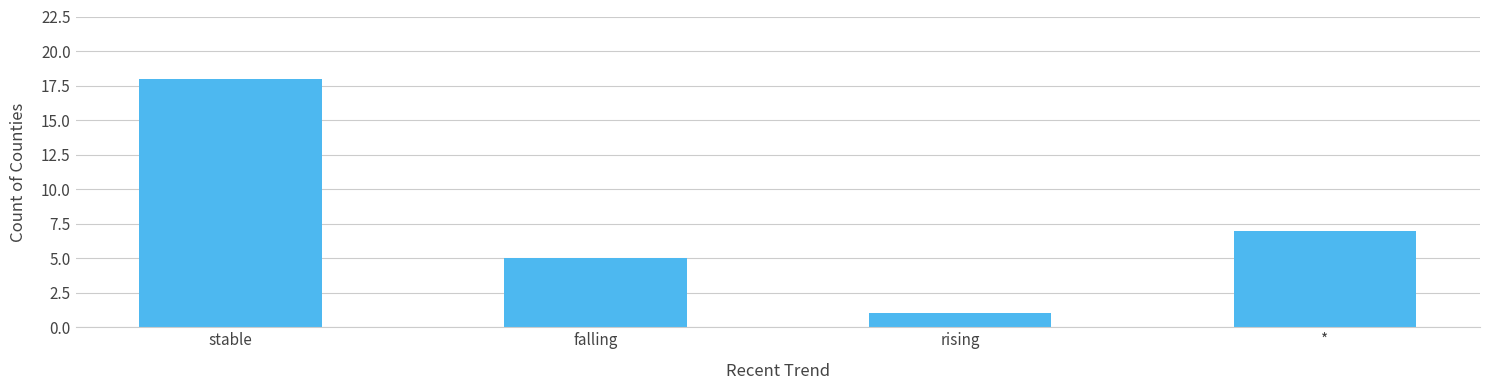

Approximately how many times larger is the value at stable compared to rising?

18.0